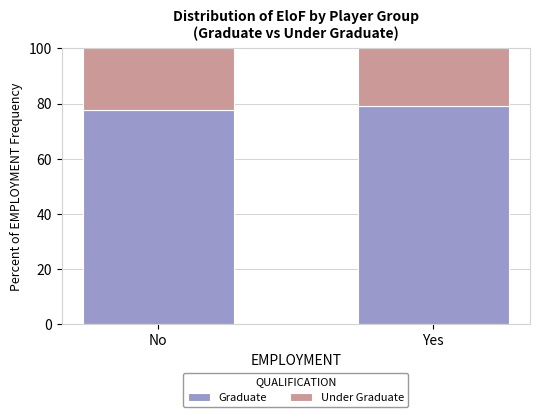

Is it true that Graduate equals 79.3 at Yes?

True